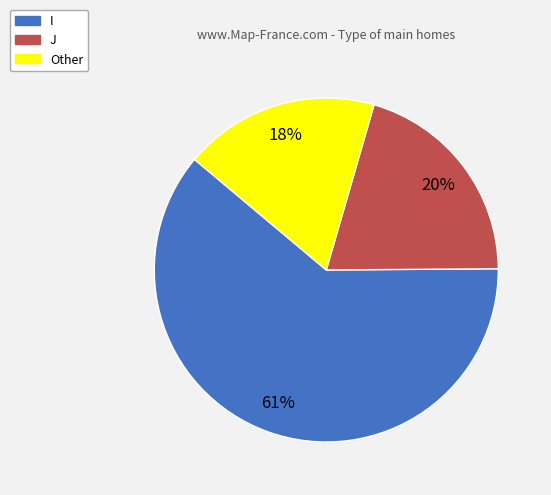

Which has a higher value, Other or J?

J